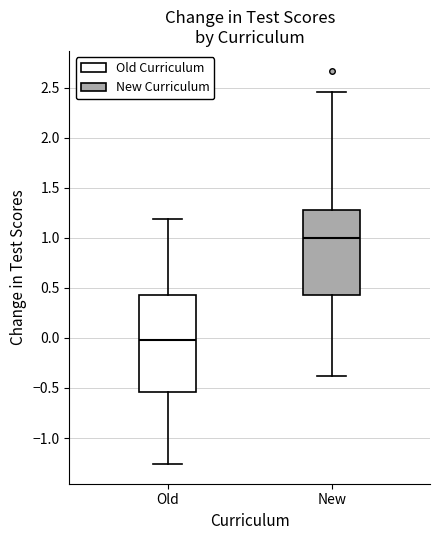

Which box has the lowest median line?

Old